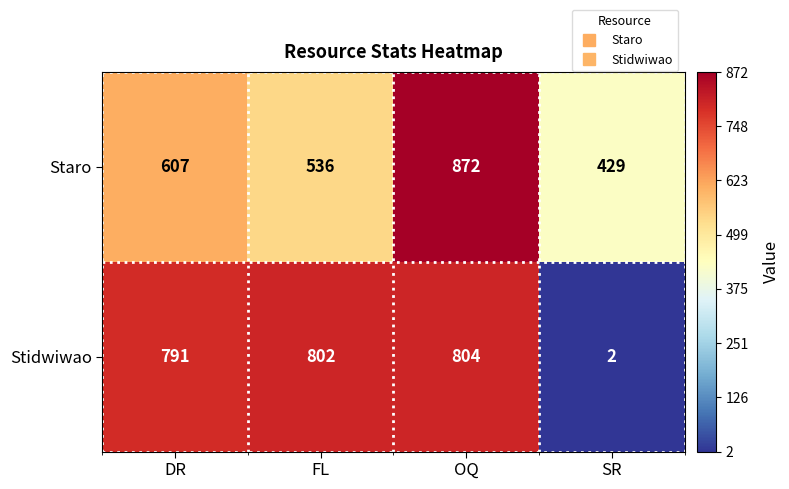

At which label is Staro closest to 650?

DR